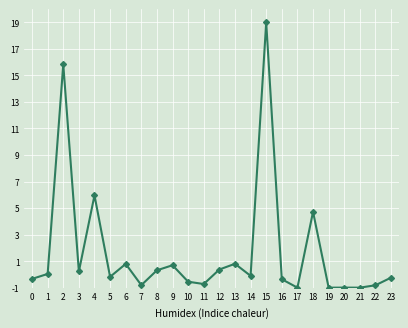

What is the smallest value displayed?

-1.0